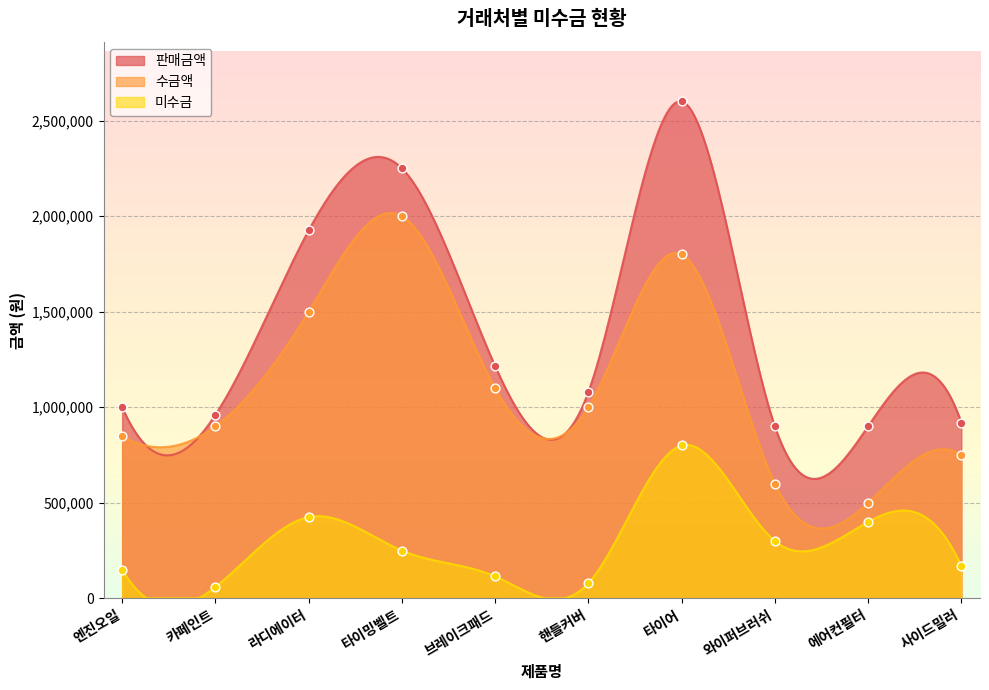

At which category is the sum across all series the highest?

타이어